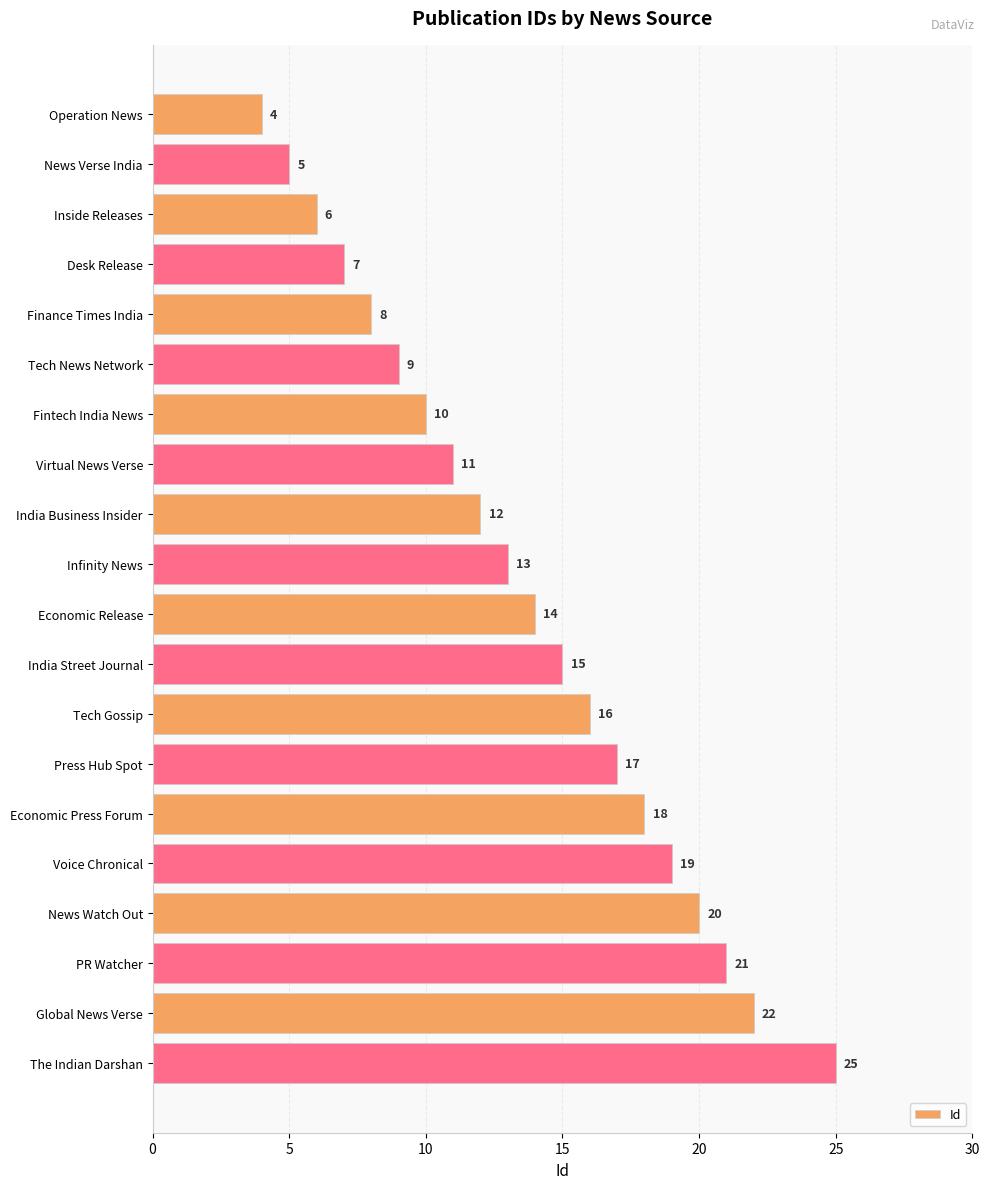

Which has a higher value, Inside Releases or Tech Gossip?

Tech Gossip